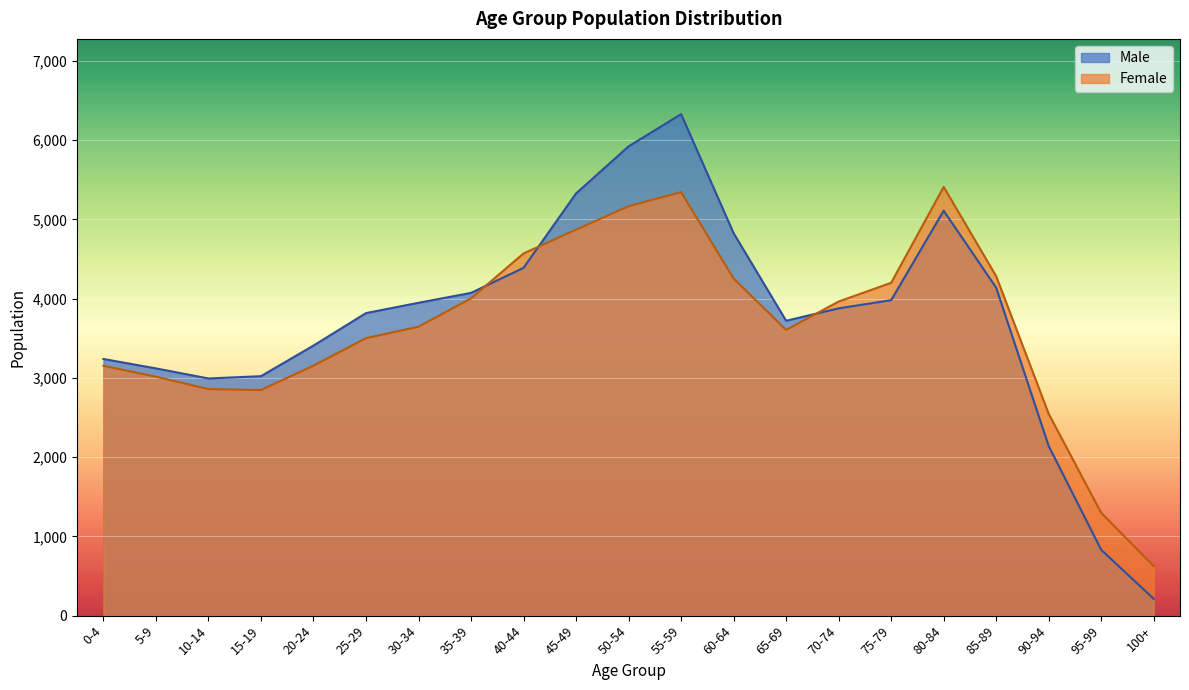

What value does the Male series have at 80-84, to the nearest 50?

5100